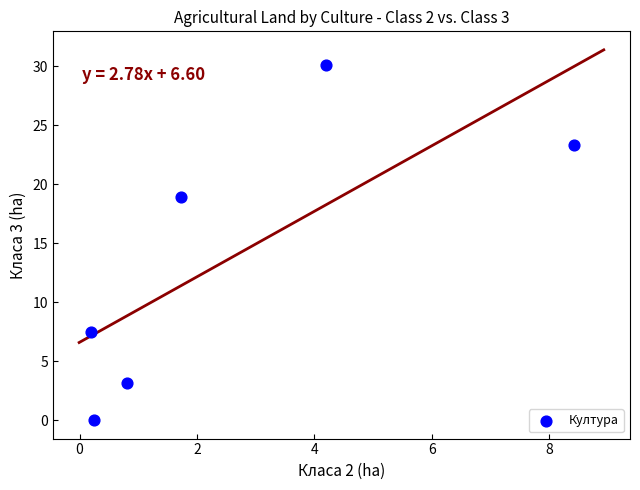

What is the range of X values (max minus min)?

8.2